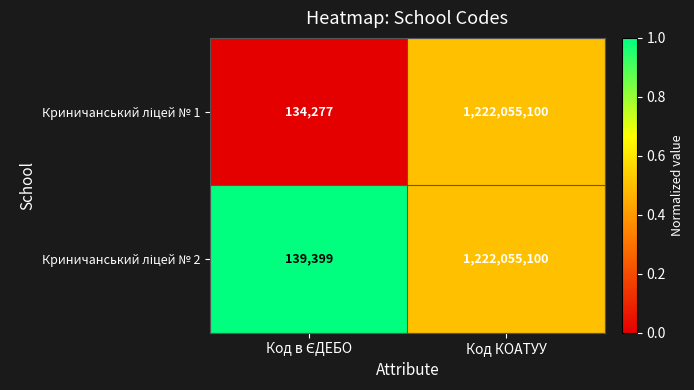

Which label corresponds to the largest value in the chart?

Код КОАТУУ